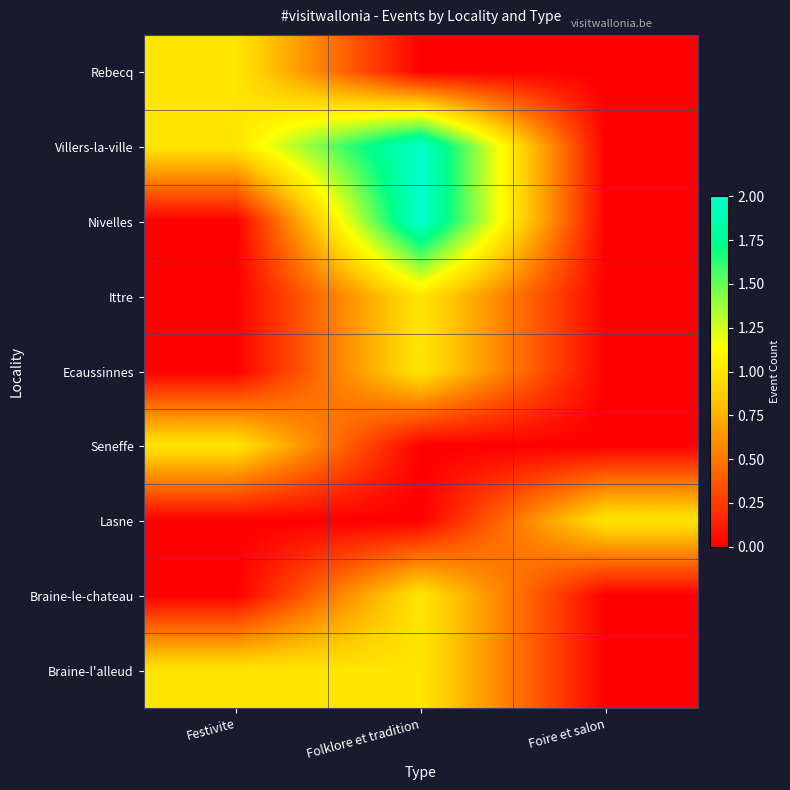

Reading left to right, list all the values displayed in this chart.

Rebecq: Festivite=1	Folklore et tradition=0	Foire et salon=0
Villers-la-ville: Festivite=1	Folklore et tradition=2	Foire et salon=0
Nivelles: Festivite=0	Folklore et tradition=2	Foire et salon=0
Ittre: Festivite=0	Folklore et tradition=1	Foire et salon=0
Ecaussinnes: Festivite=0	Folklore et tradition=1	Foire et salon=0
Seneffe: Festivite=1	Folklore et tradition=0	Foire et salon=0
Lasne: Festivite=0	Folklore et tradition=0	Foire et salon=1
Braine-le-chateau: Festivite=0	Folklore et tradition=1	Foire et salon=0
Braine-l'alleud: Festivite=1	Folklore et tradition=1	Foire et salon=0